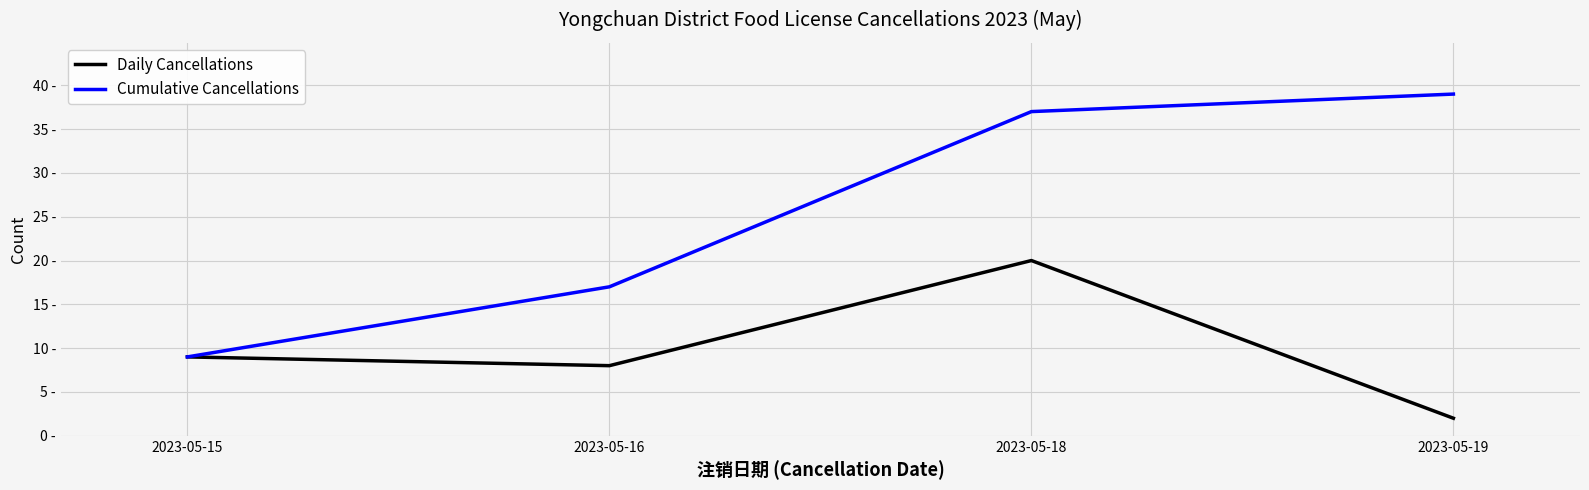

True or false: Daily Cancellations and Cumulative Cancellations intersect in this chart.

False